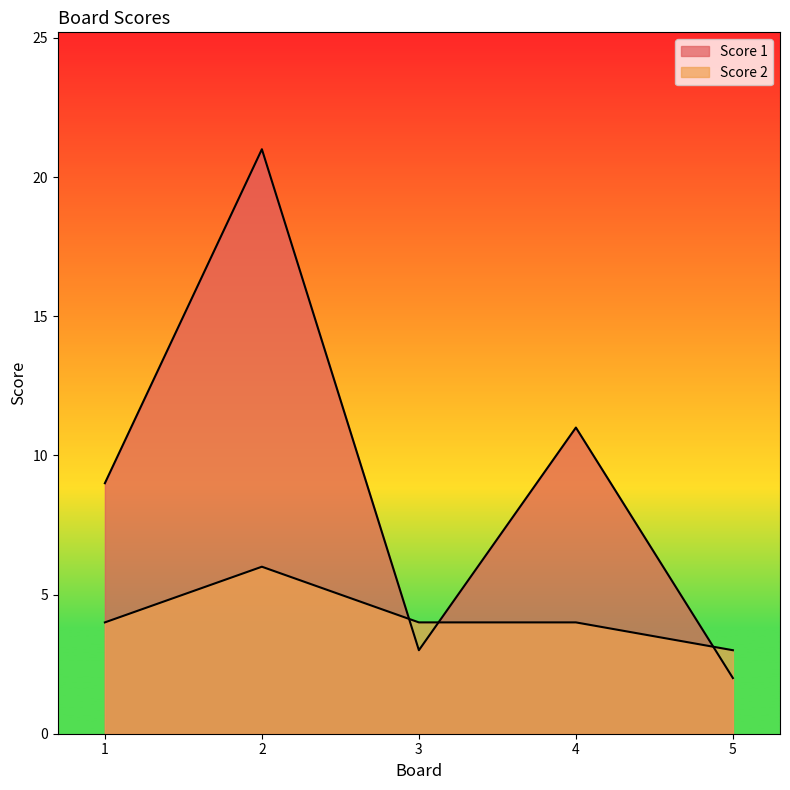

Count the number of data series in this chart.

2